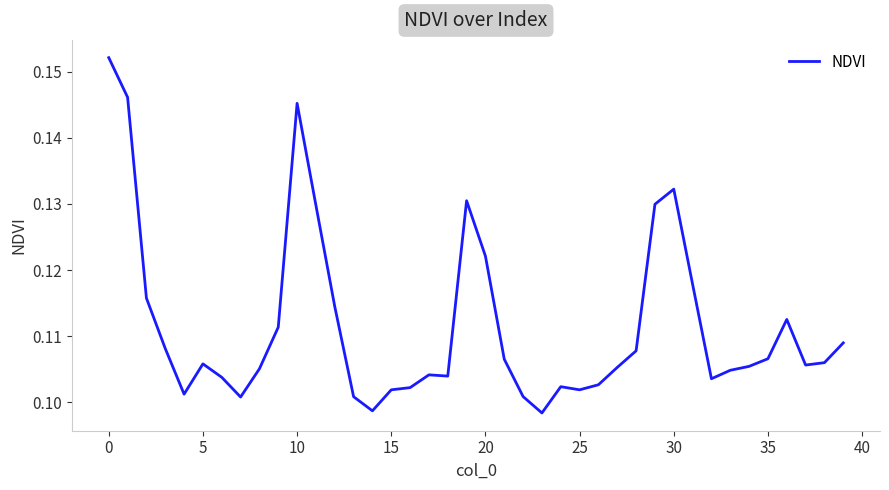

At which label is the value closest to 0?

23